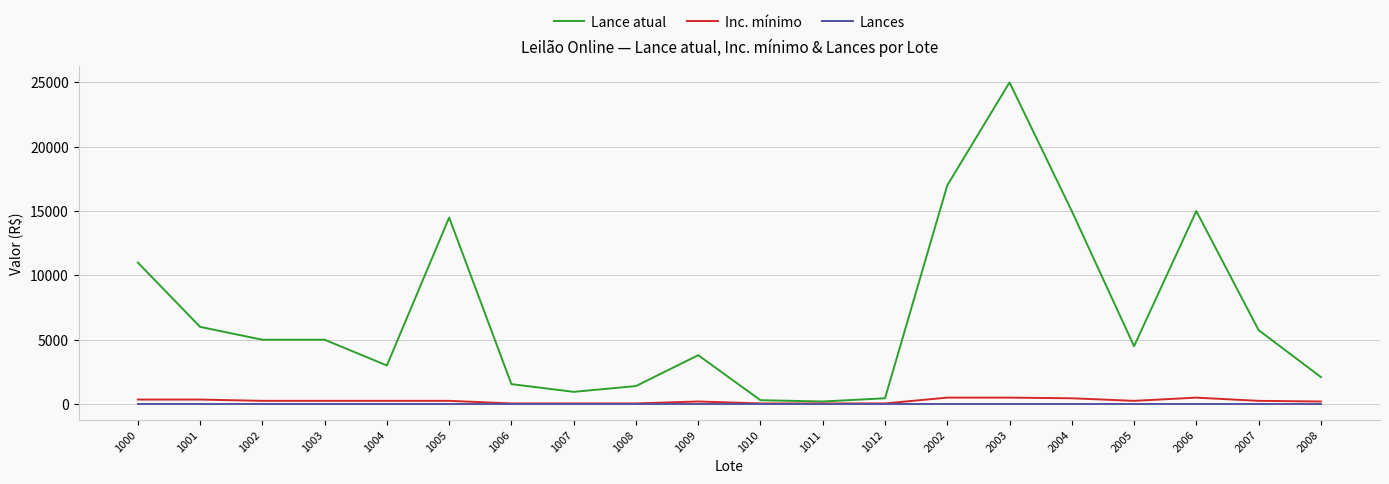

Which category has the highest value in the Lance atual series?

2003